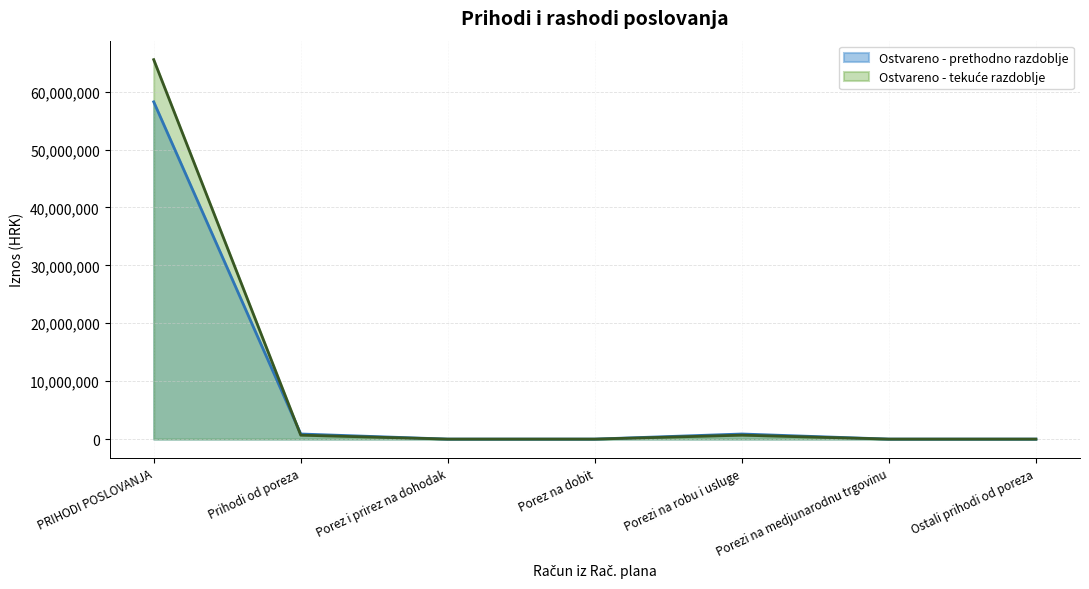

How many distinct data groups are displayed?

2